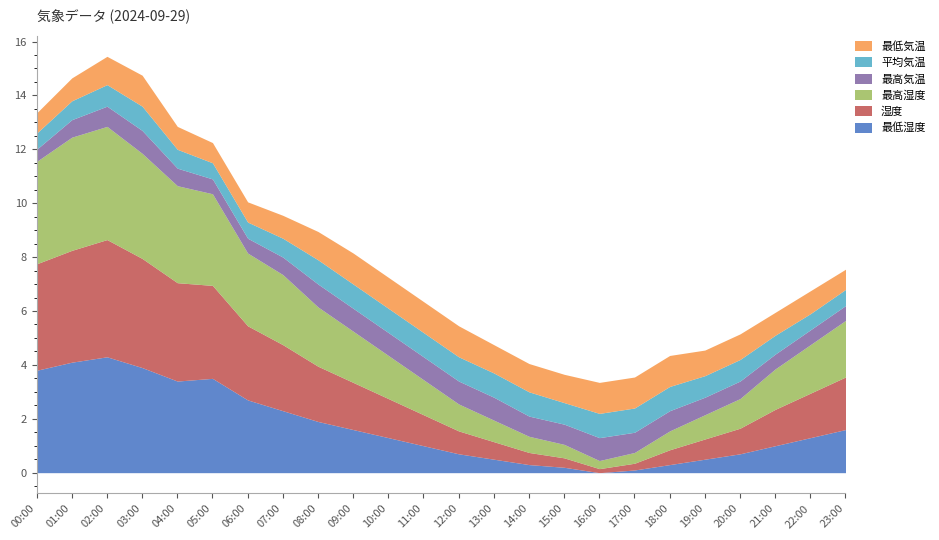

What are all the series names shown in the legend?

最低気温, 平均気温, 最高気温, 最高湿度, 湿度, 最低湿度